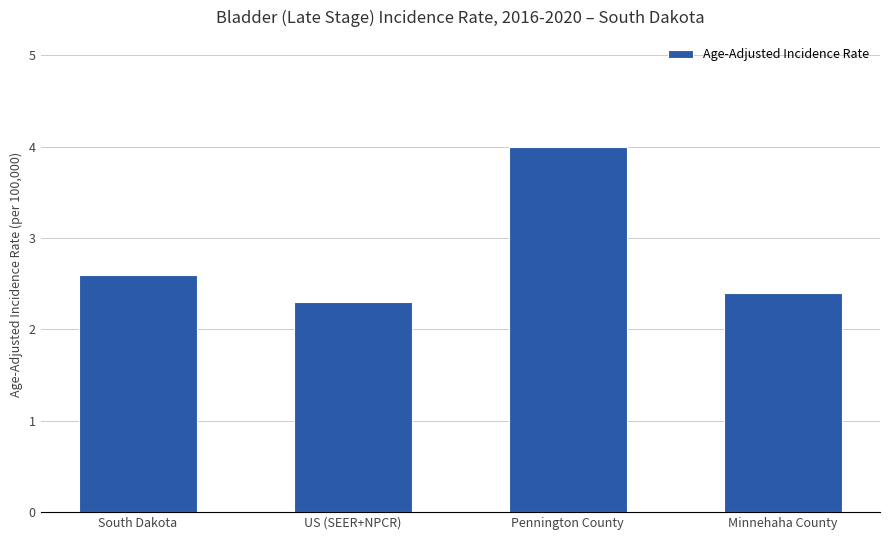

The value at Pennington County is 4.0. True or false?

True